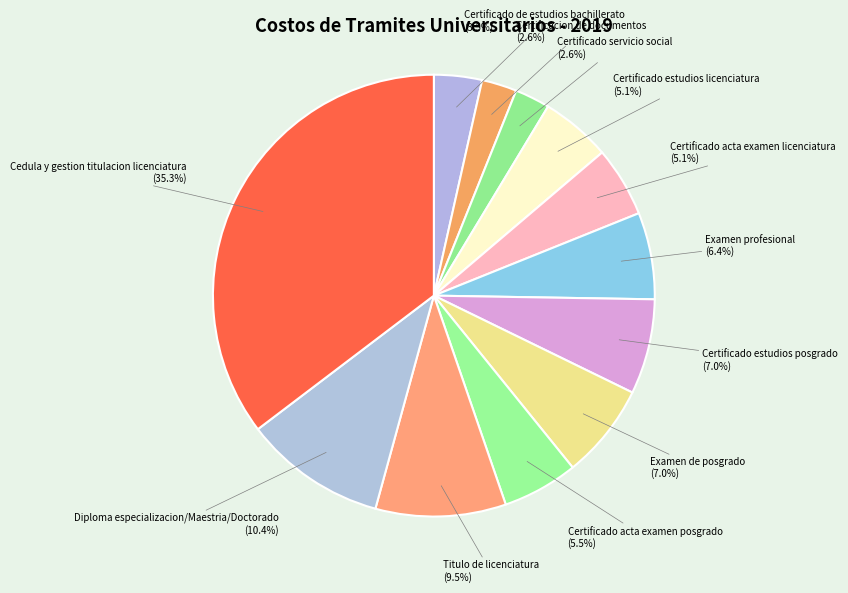

Approximately how many times larger is the value at Certificado servicio social compared to Certificado acta examen posgrado?

0.5